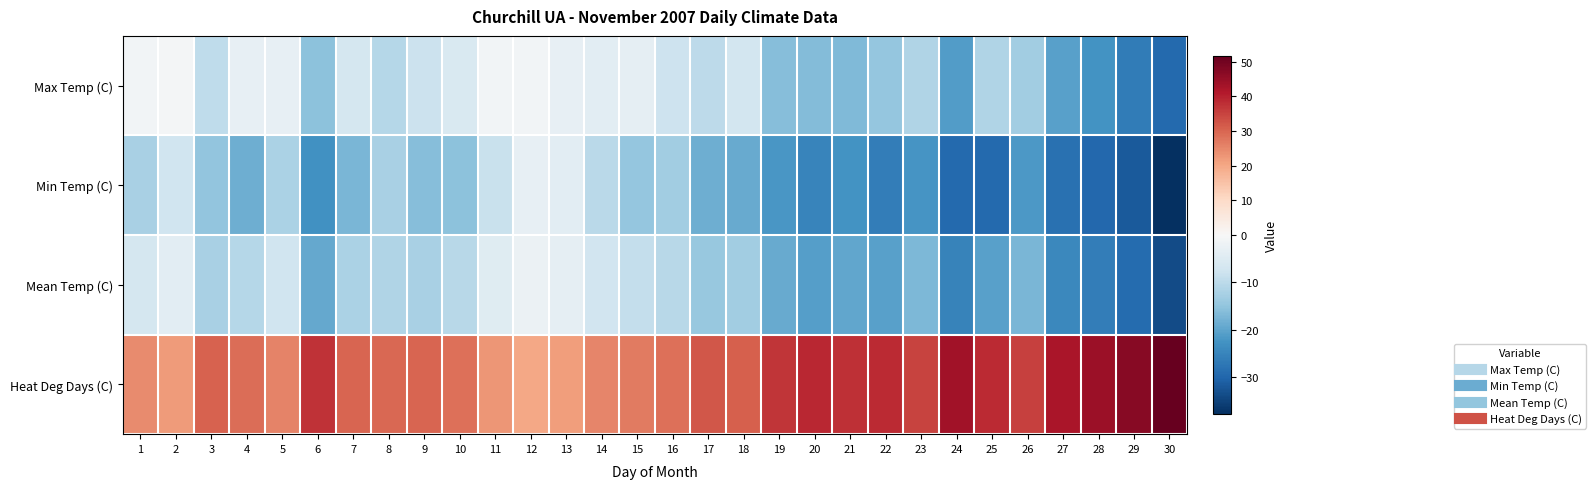

What is the spread (max minus min) of values at 13?

25.4